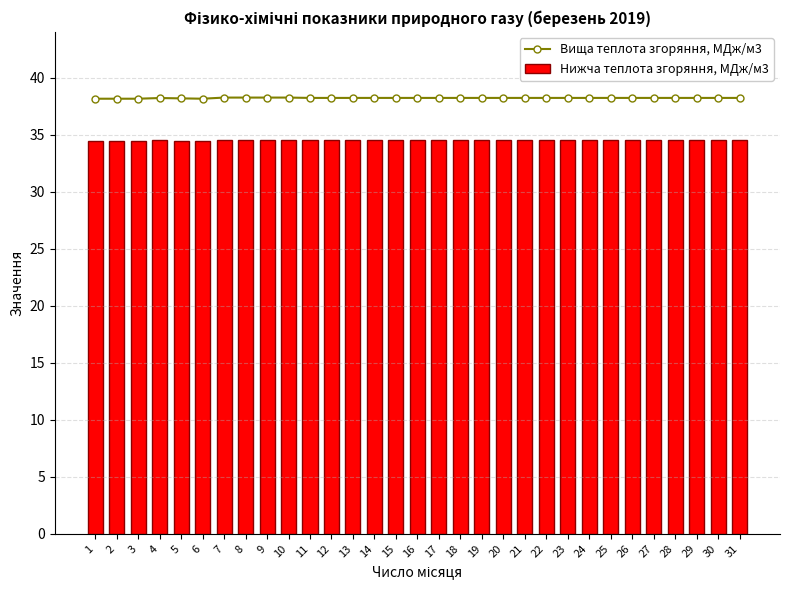

Is it true that Нижча теплота згоряння, МДж/м3 equals 14.2 at 4?

False